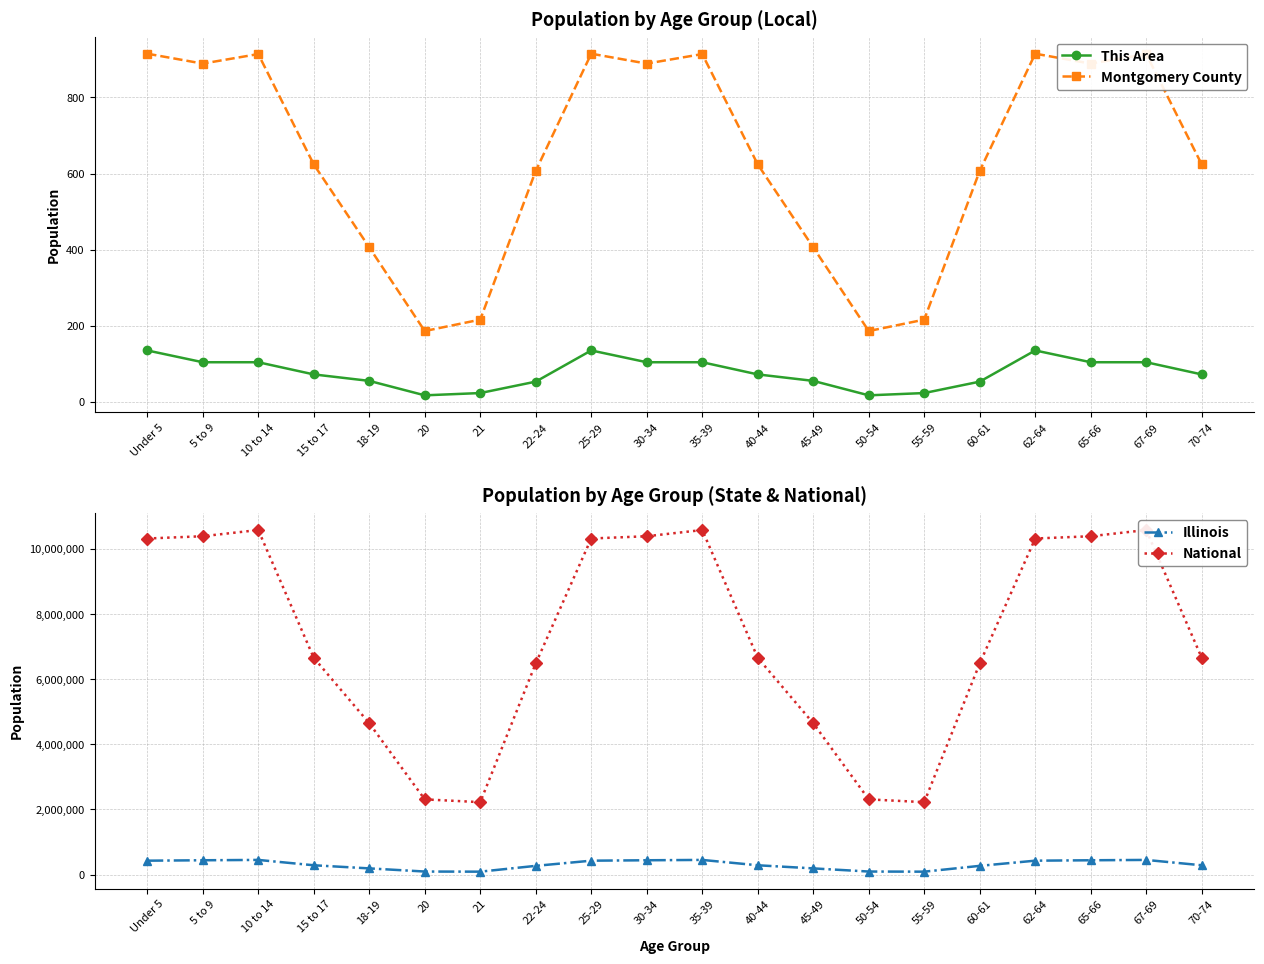

Is this an area chart (filled region under the line)?

No